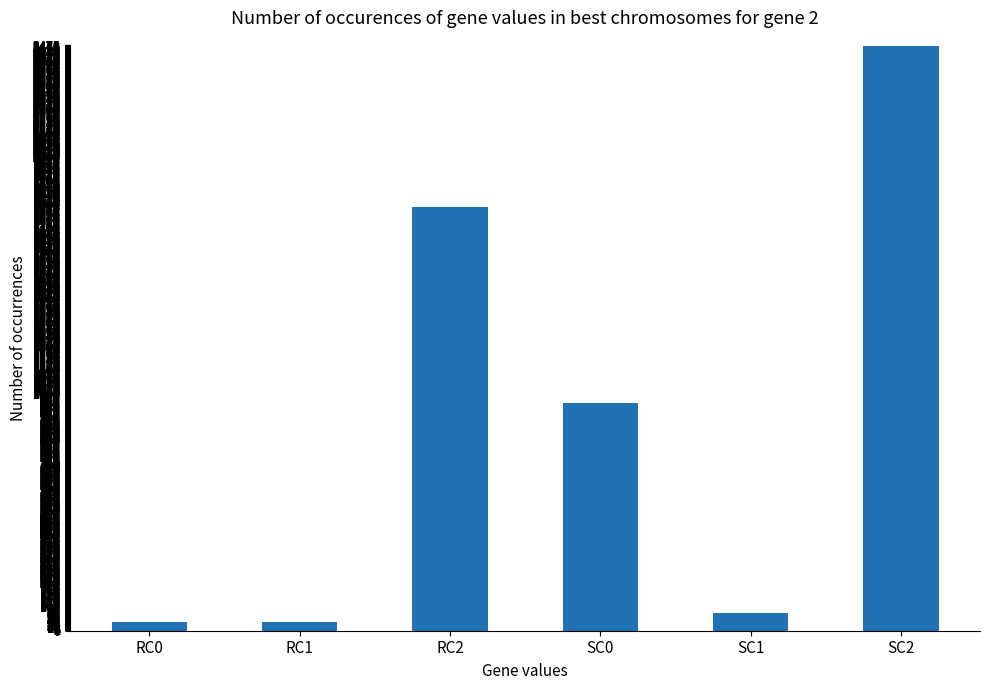

Which has a higher value, SC2 or RC1?

SC2